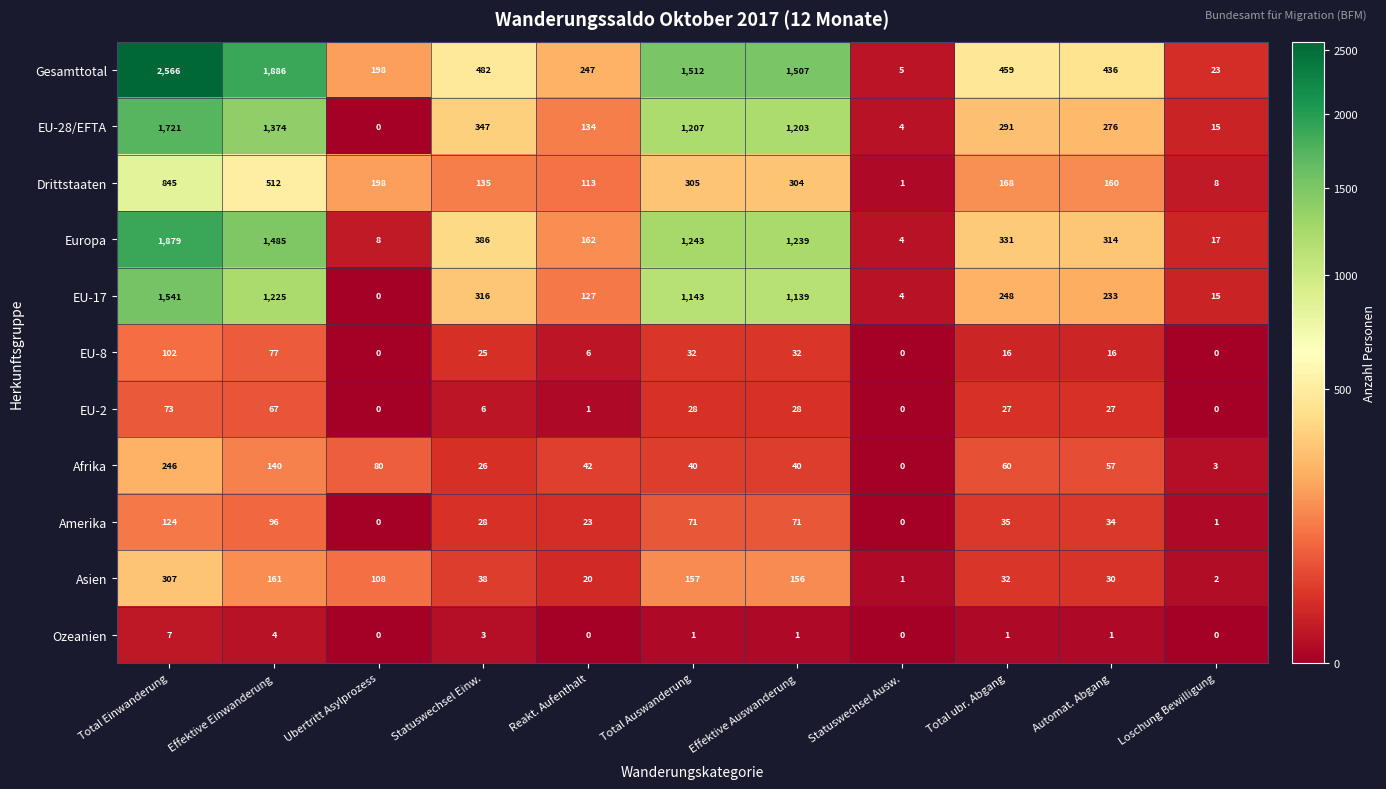

Is it true that Gesamttotal equals 35 at Loschung Bewilligung?

False